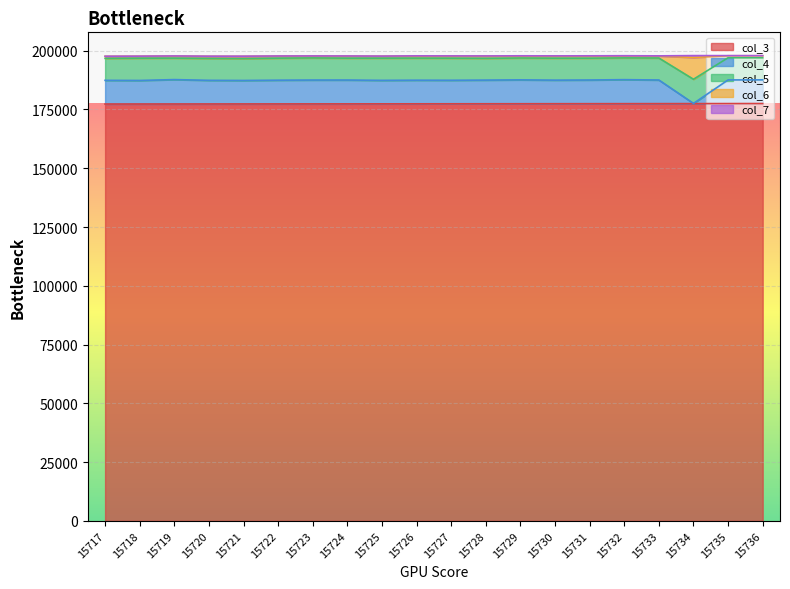

How many lines are shown in the chart?

5